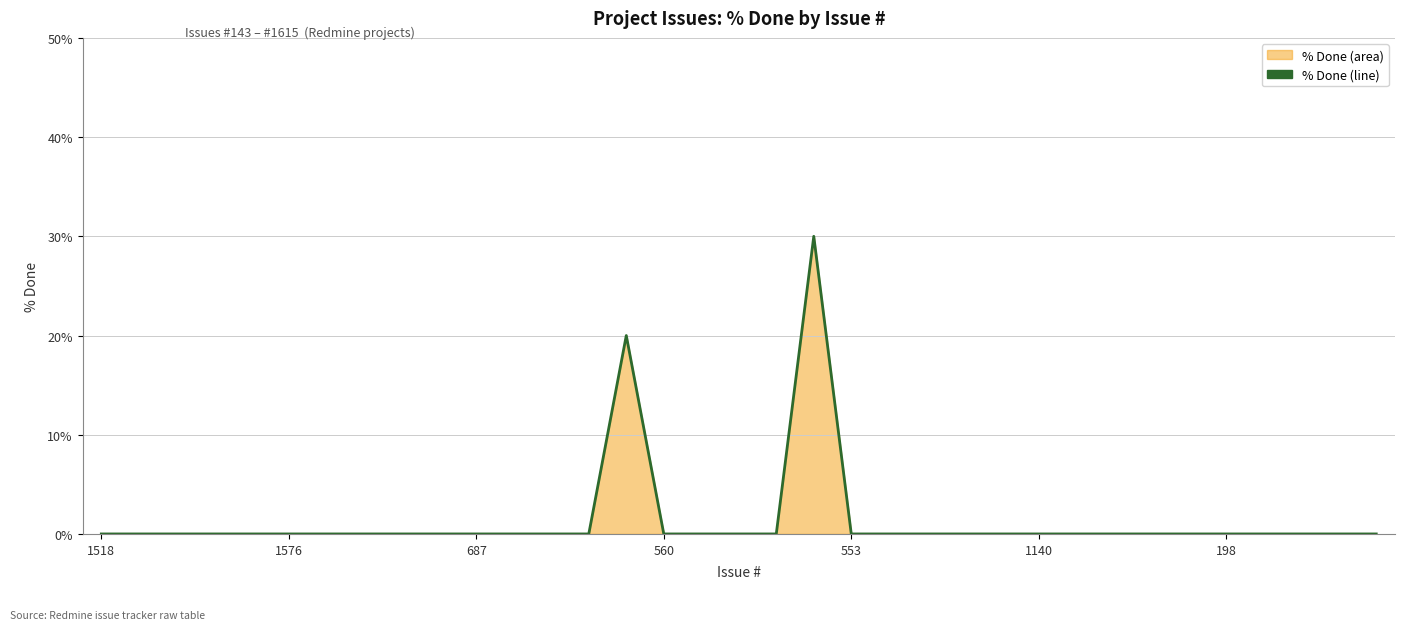

At which category does the chart reach its peak across all series?

19